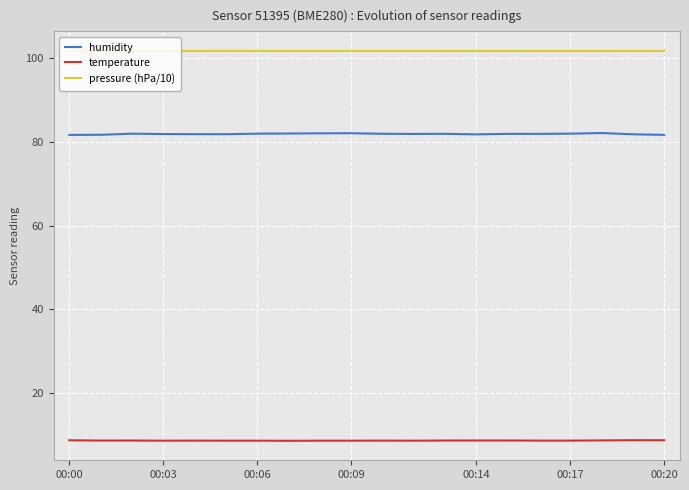

Which series has the widest spread of values?

humidity